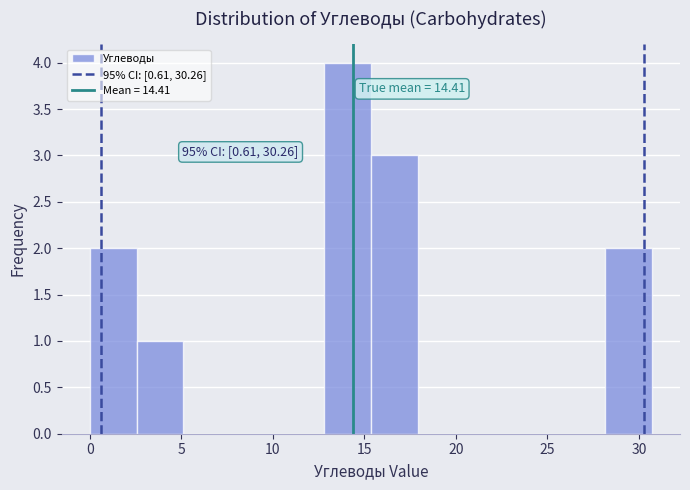

Over which range of the x-axis is the bar tallest?

13.0 to 15.5